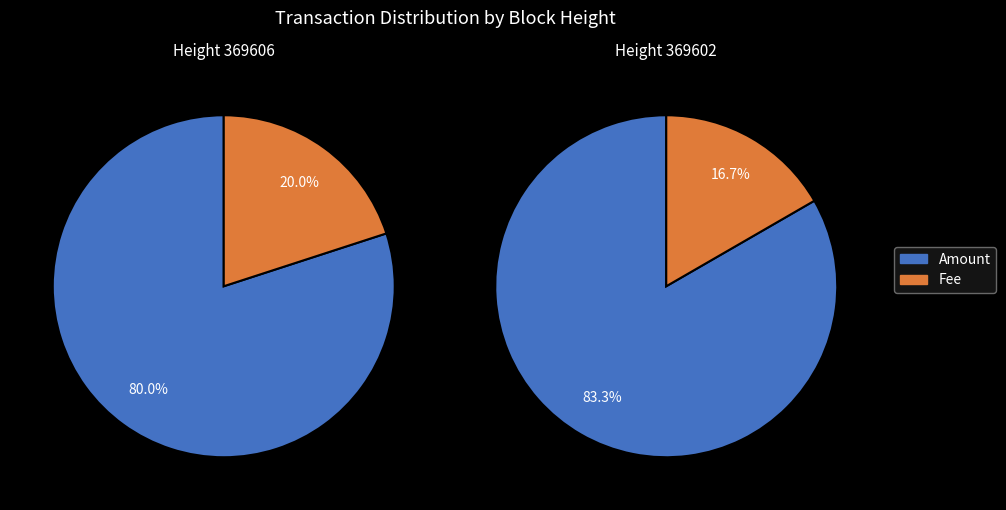

True or false: 369602 accounts for 56% of the total.

True